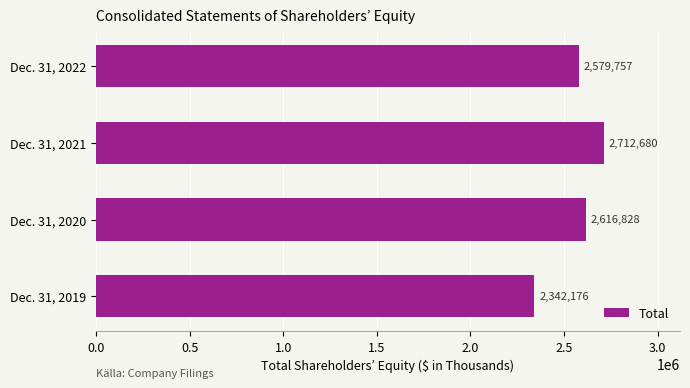

Which has a higher value, Dec. 31, 2022 or Dec. 31, 2020?

Dec. 31, 2020